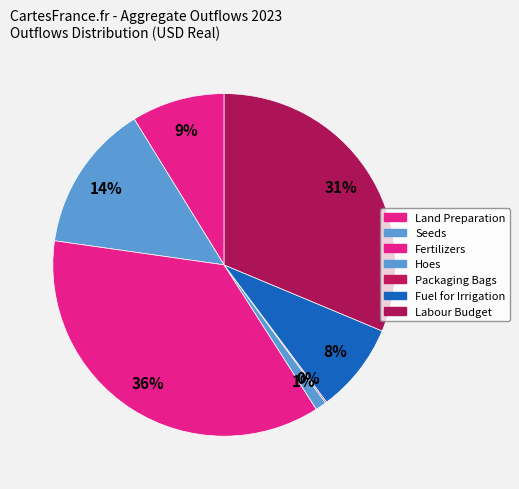

How many slices are in this pie chart?

7